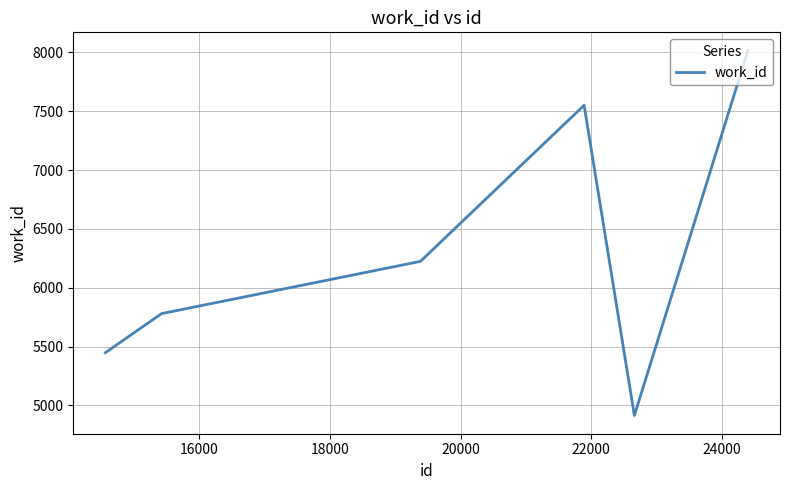

What is the smallest value displayed?

4914